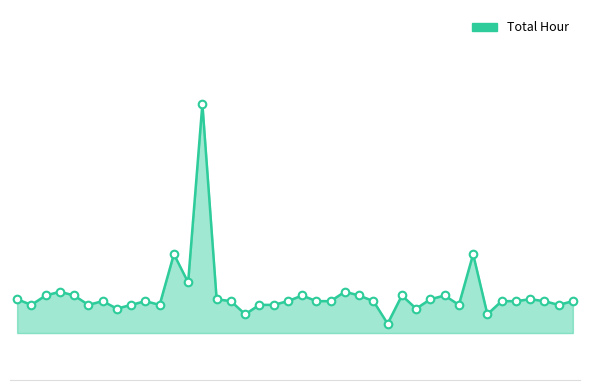

Is the value of Total Hour line at 28 greater than the value of Data points at 10?

No